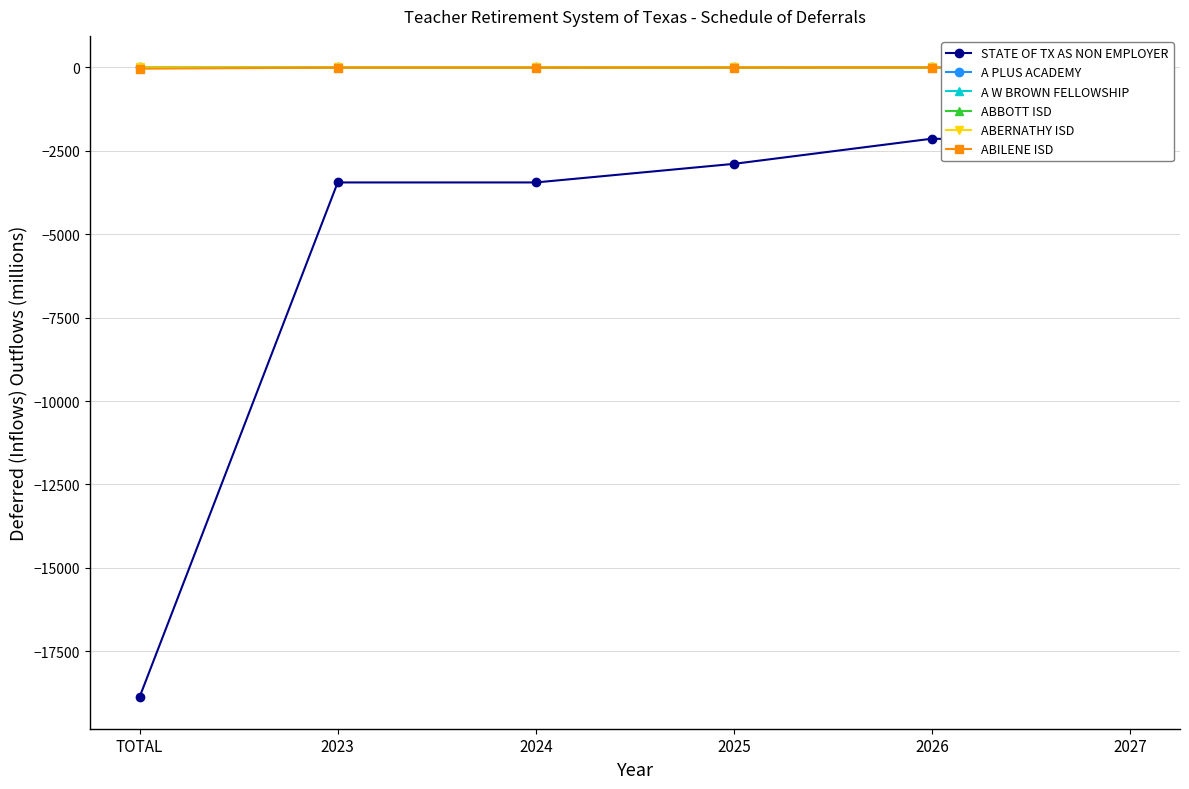

What is the minimum value for STATE OF TX AS NON EMPLOYER?

-18879.1